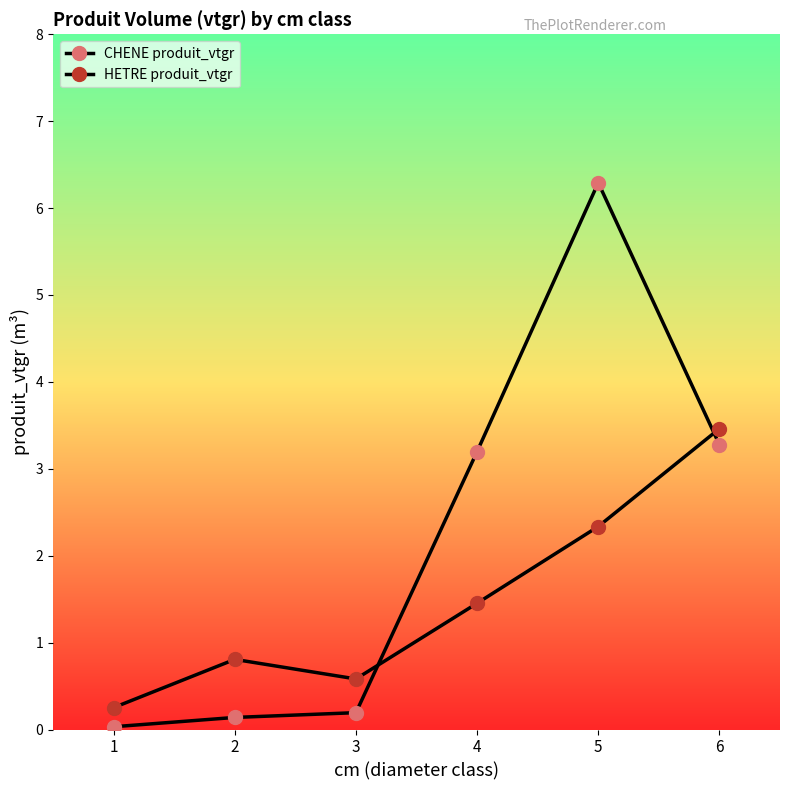

How many values in the CHENE produit_vtgr series are below 3?

3